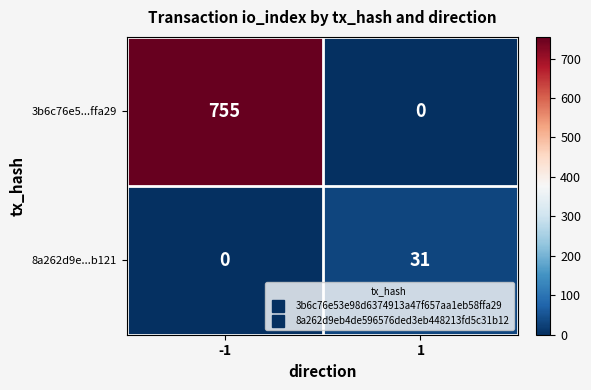

What is the sum of the 3b6c76e5...ffa29 values at -1 and 1?

755